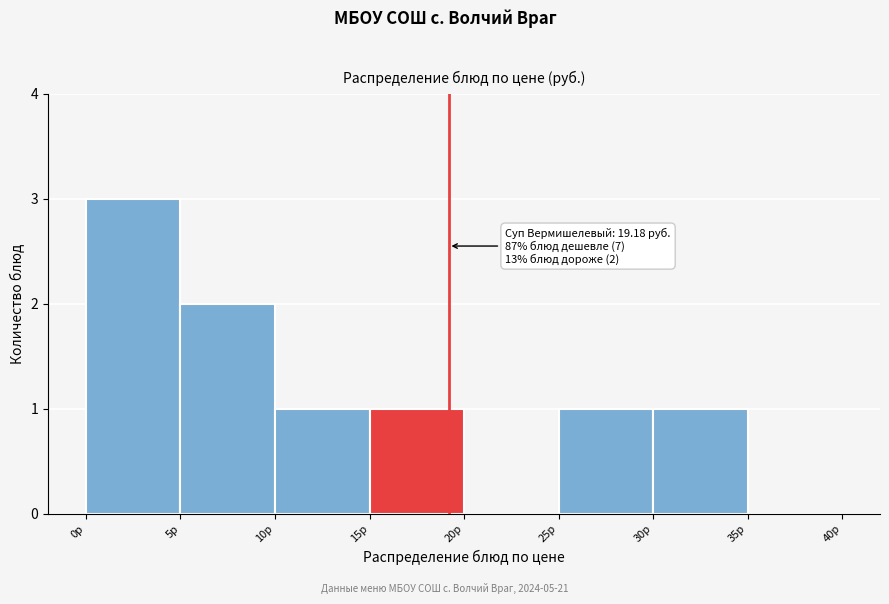

Over which range of the x-axis is the bar tallest?

0 to 5